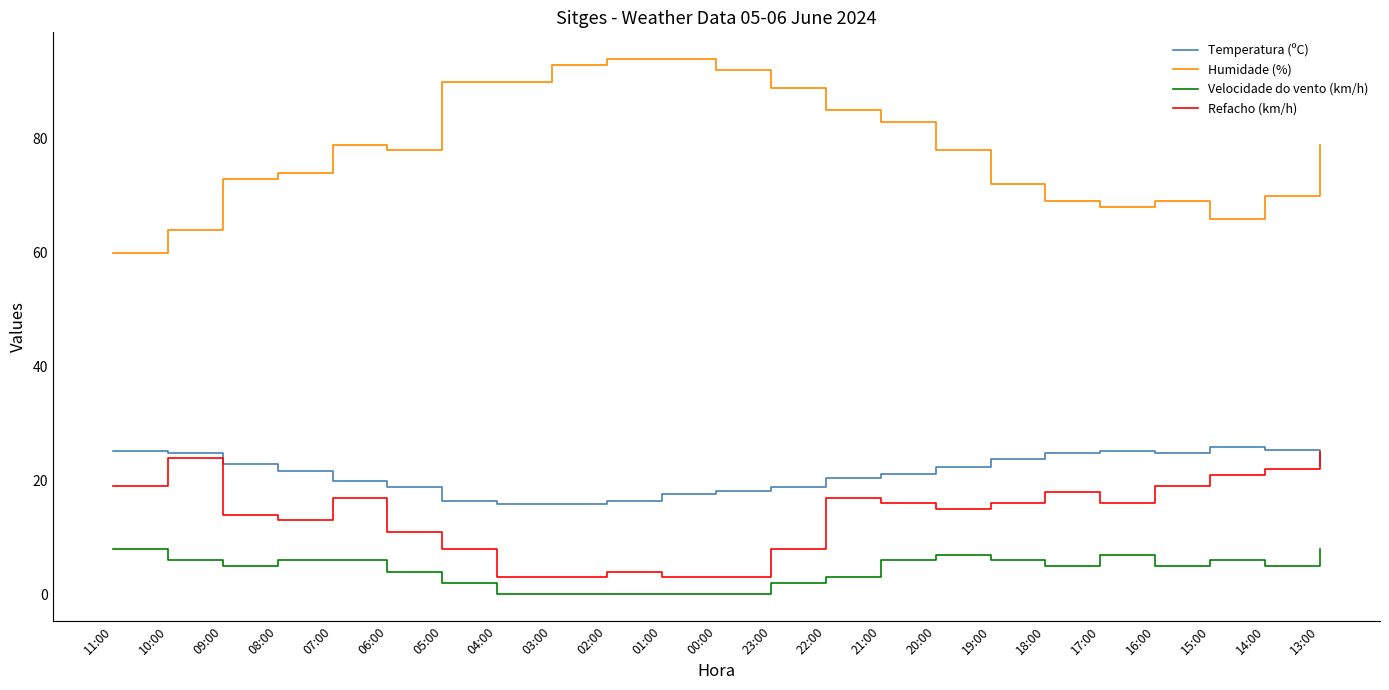

What is the total value across all series at 06:00?

111.9